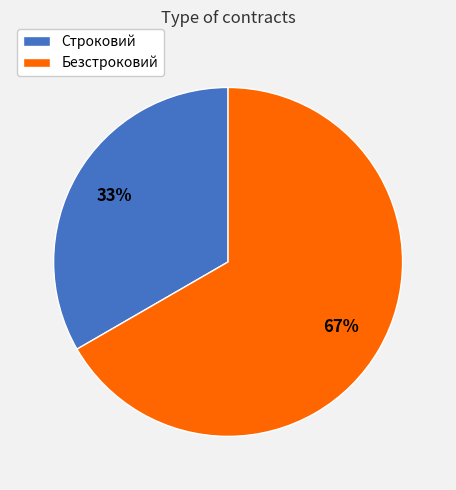

Count the number of slices in the pie.

2